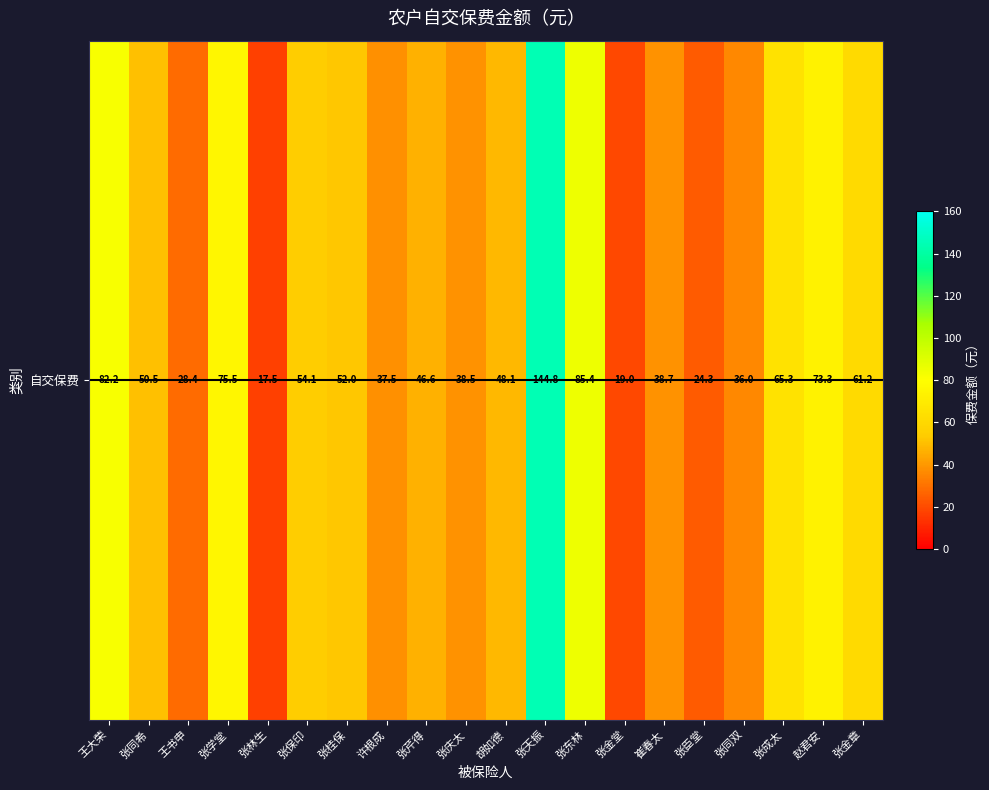

At which label does the data first exceed 50?

王大荣